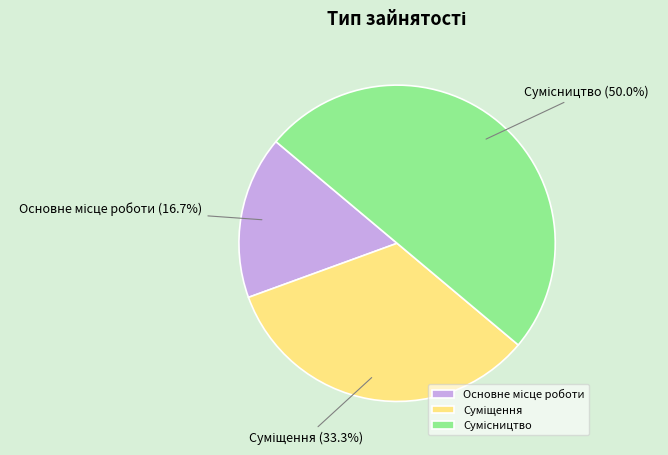

How many segments does this pie chart have?

3